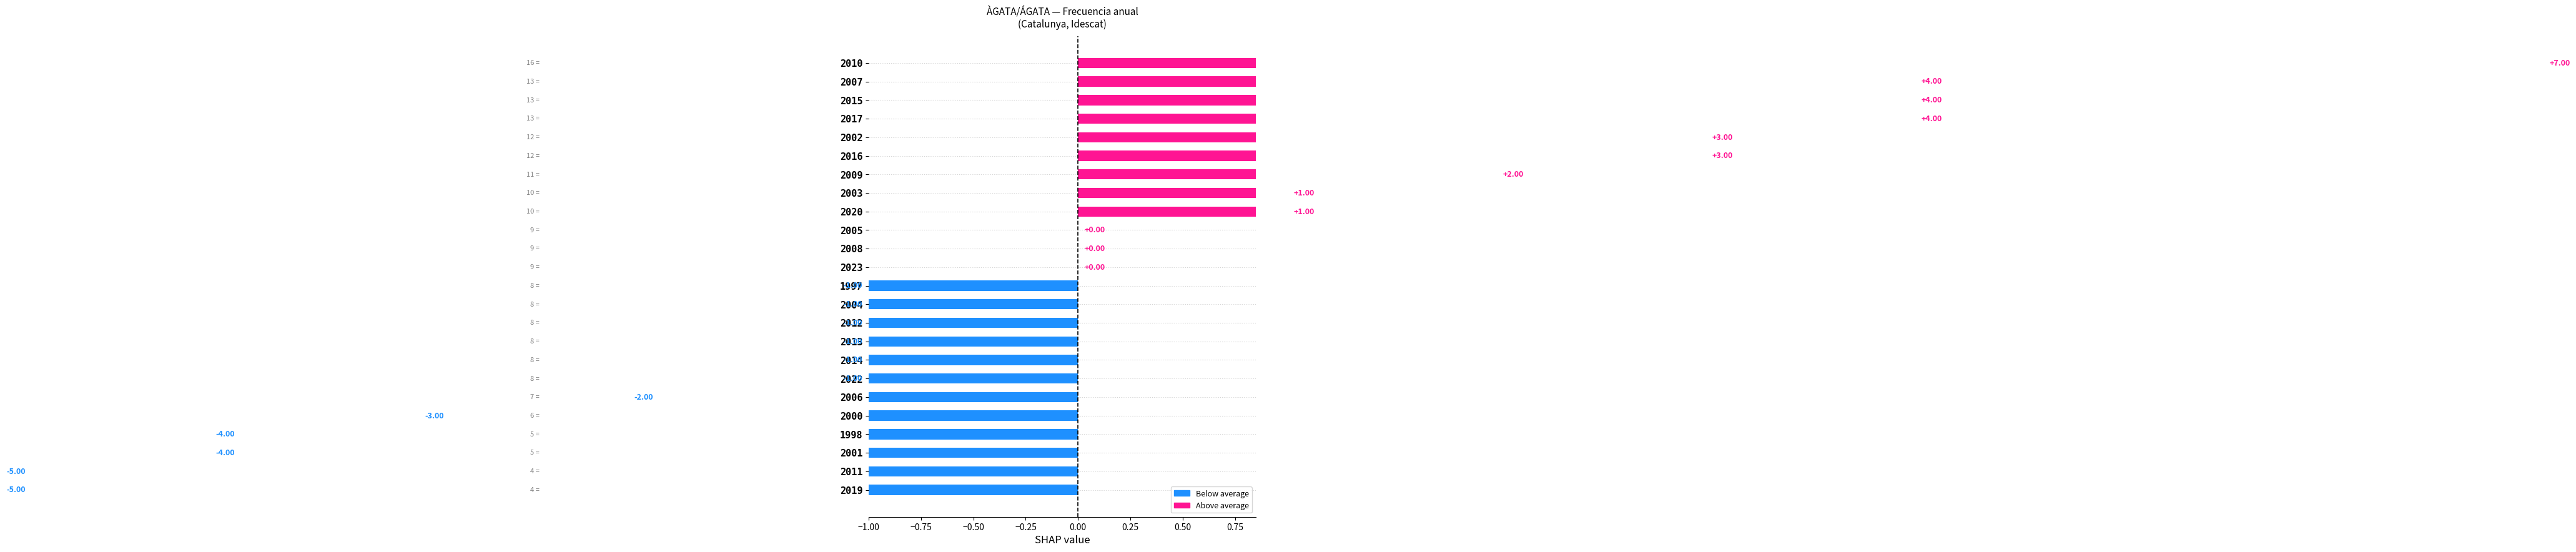

True or false: the data shows -1 at 2014.

True